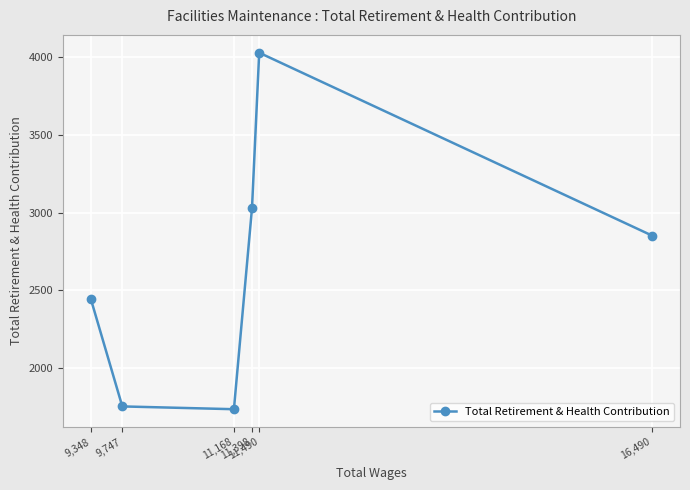

What is the difference between the second highest and second lowest values?

1275